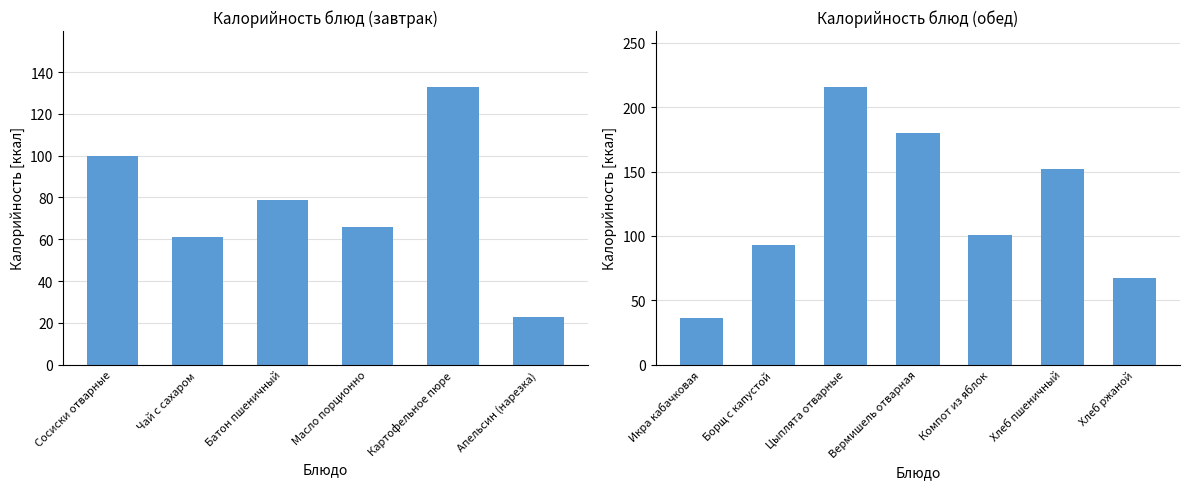

What is the greatest value displayed?

216